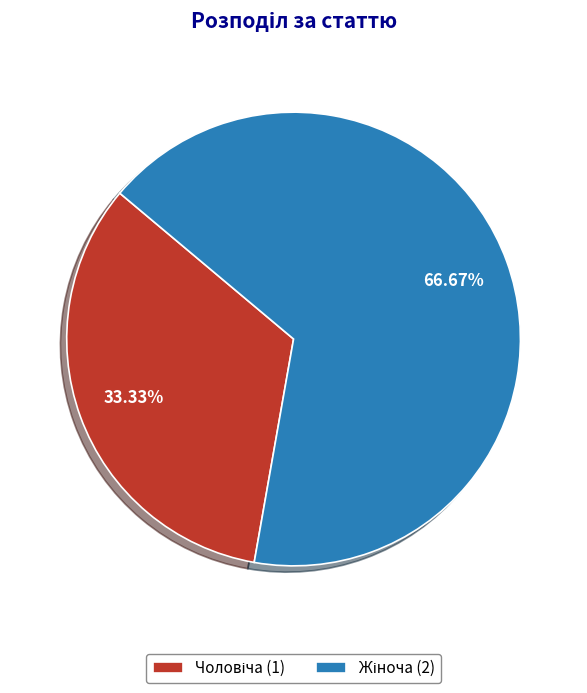

Count the number of slices in the pie.

2